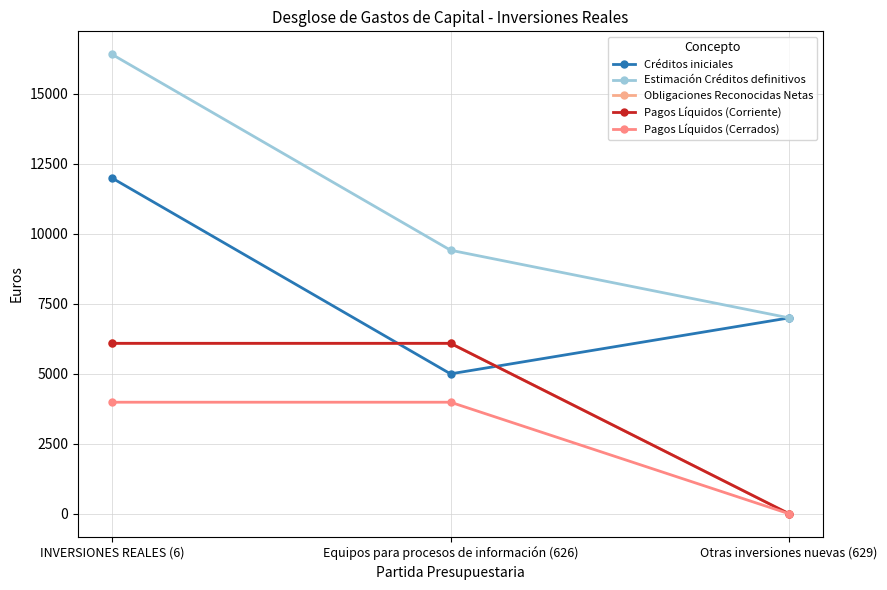

Does the chart have visible grid lines?

Yes